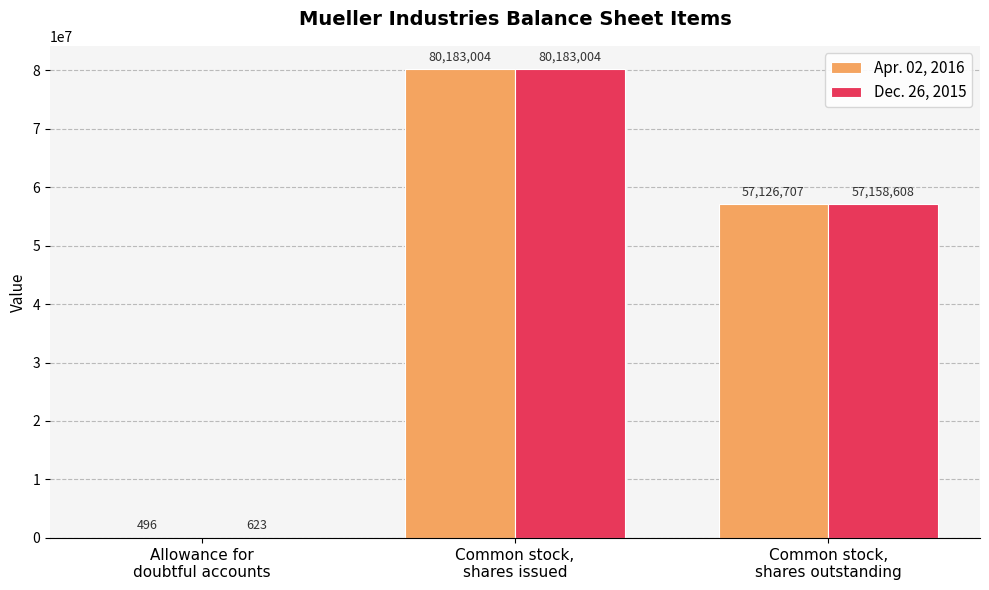

How many Apr. 02, 2016 values are between 496 and 80183004?

3